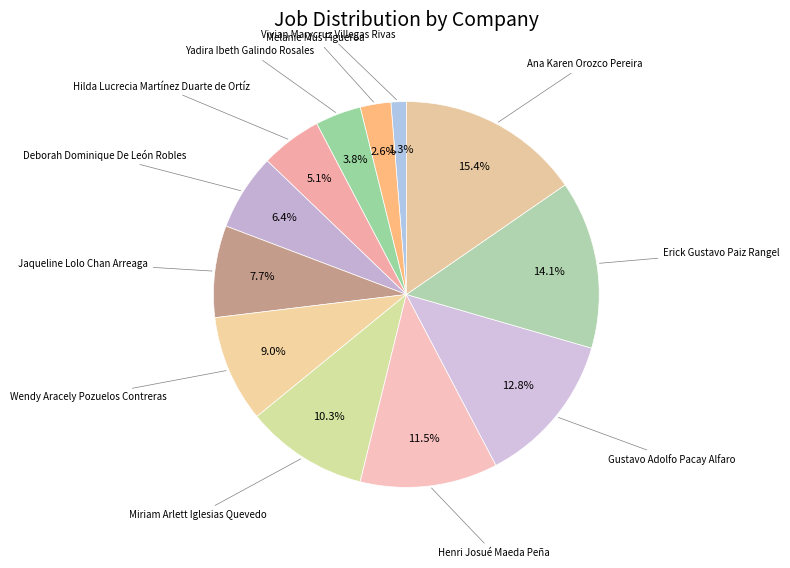

How many segments does this pie chart have?

12